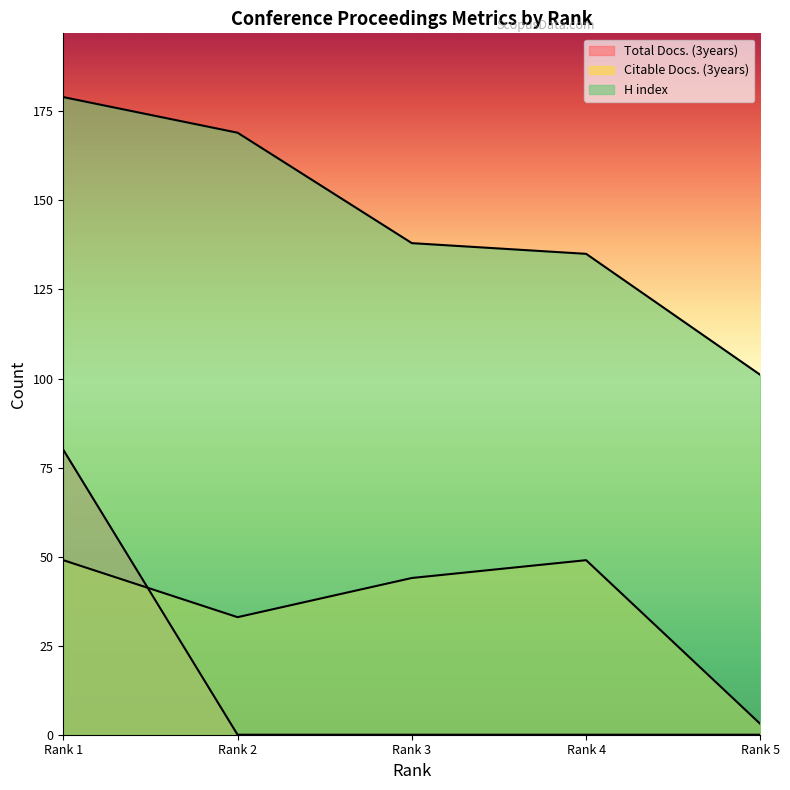

What is the value of the H index point at the 1st from the left?

179